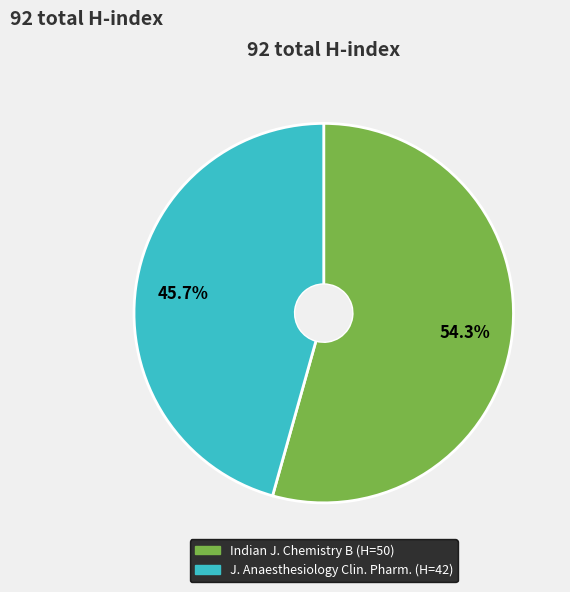

How many slices are in this pie chart?

2